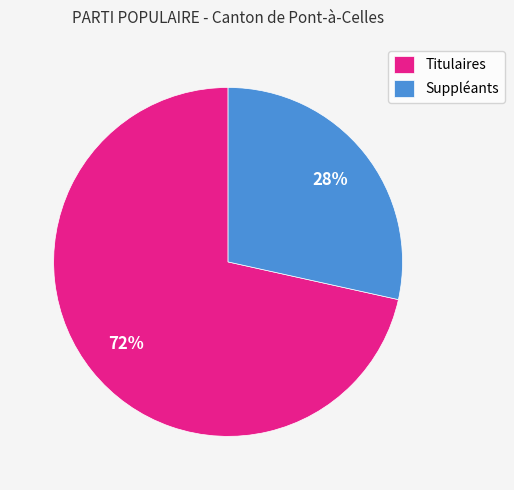

Which slice is the smallest?

Suppléants